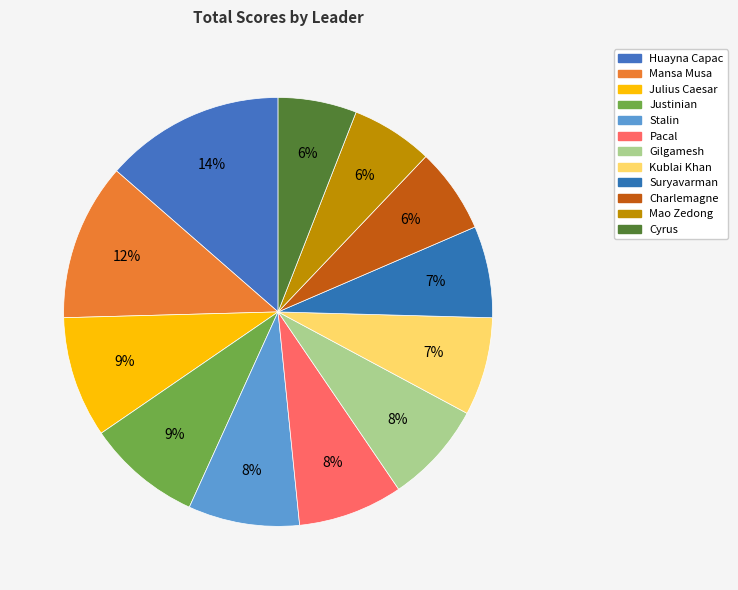

How much of the chart is everything except Justinian?

91.4%